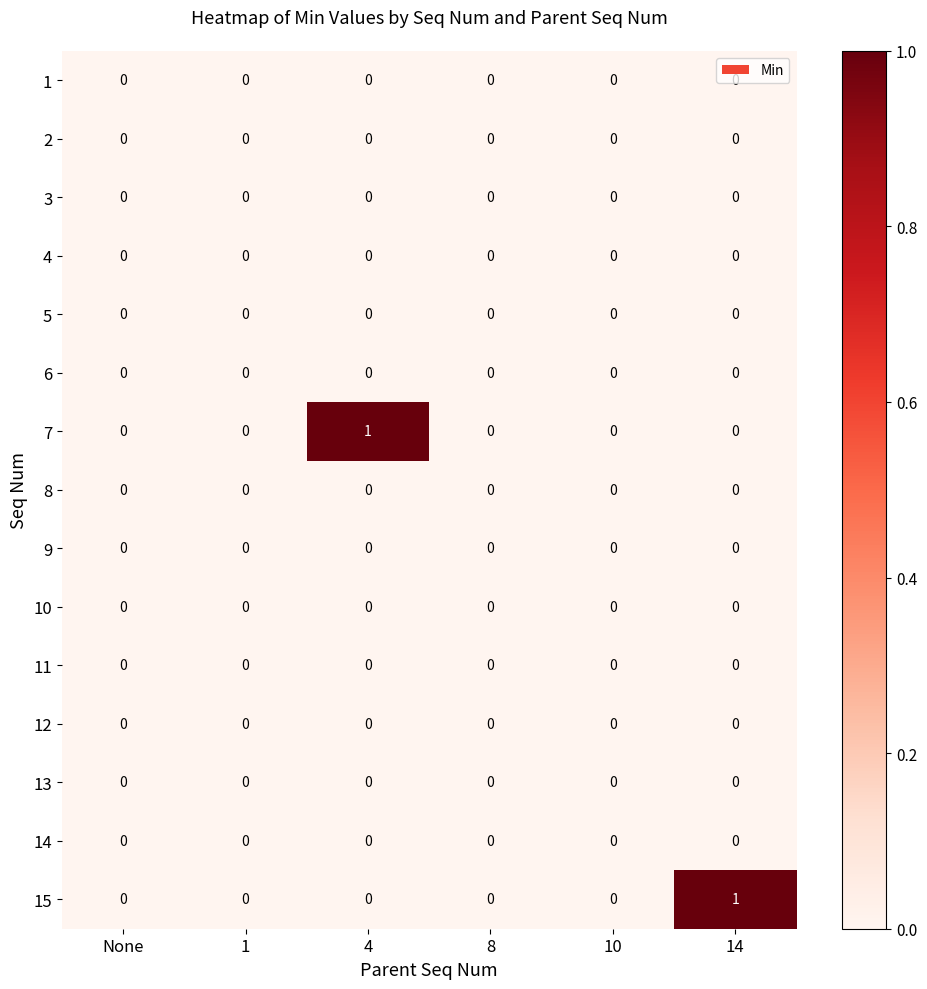

Is it true that 13 equals 0 at 10?

True